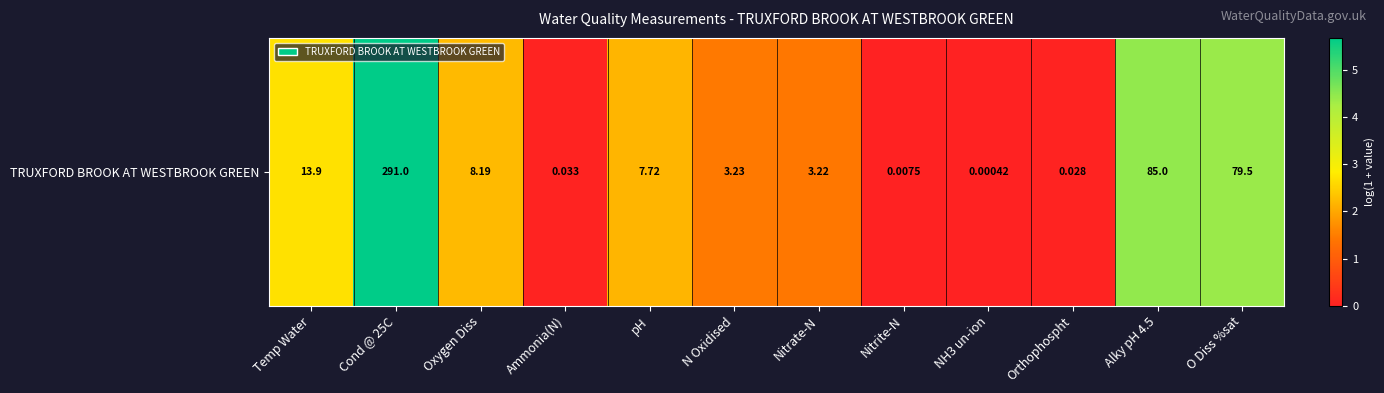

What is the change in value from Ammonia(N) to O Diss %sat?

+4.4